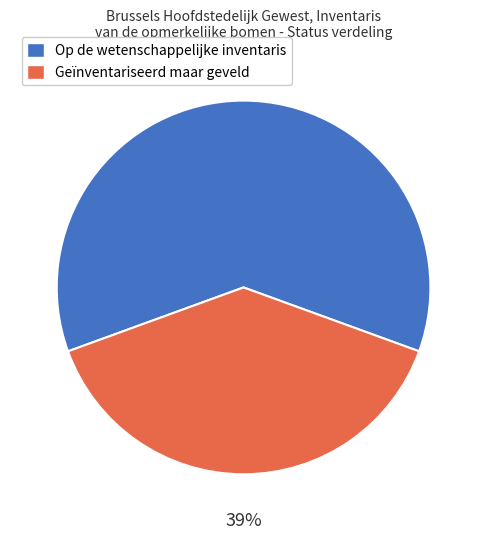

Is the sum of Geïnventariseerd maar geveld and Op de wetenschappelijke inventaris greater than half?

Yes